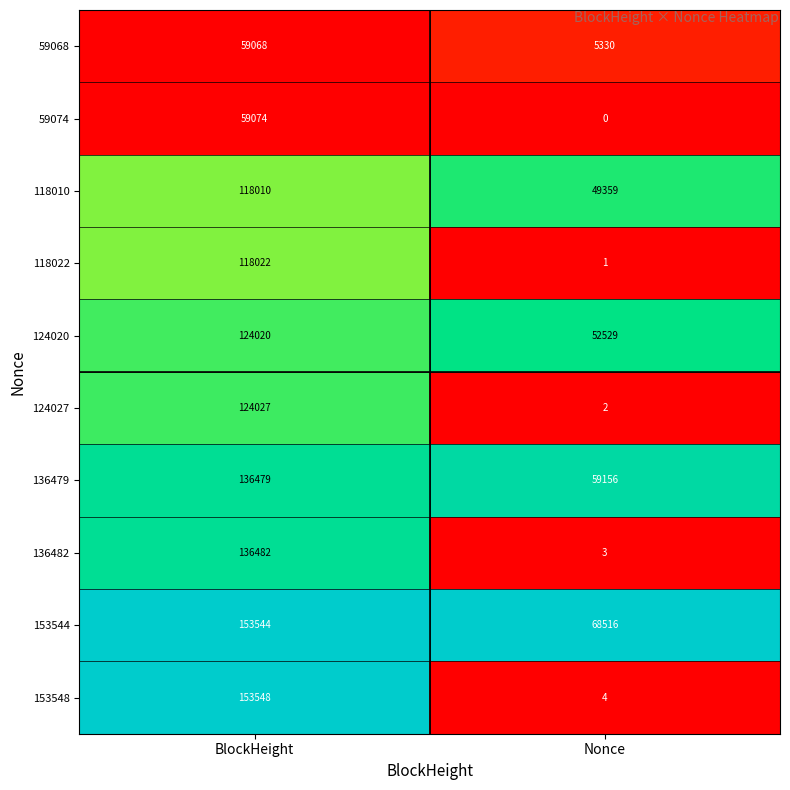

True or false: 153548 has a value of 5 at Nonce.

False